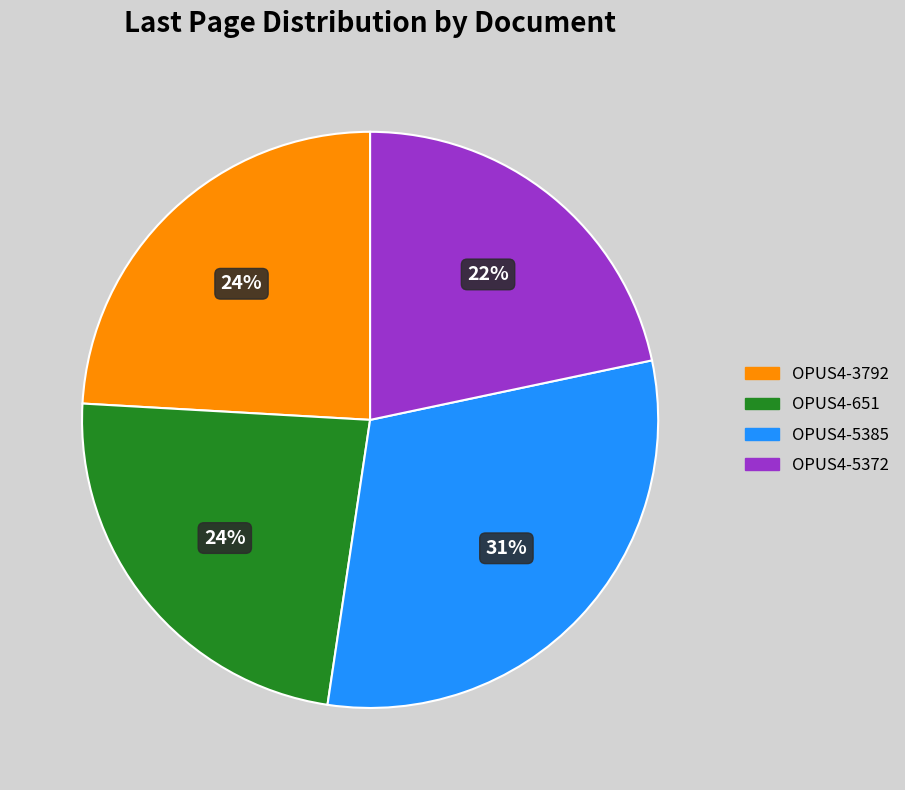

How many segments does this pie chart have?

4